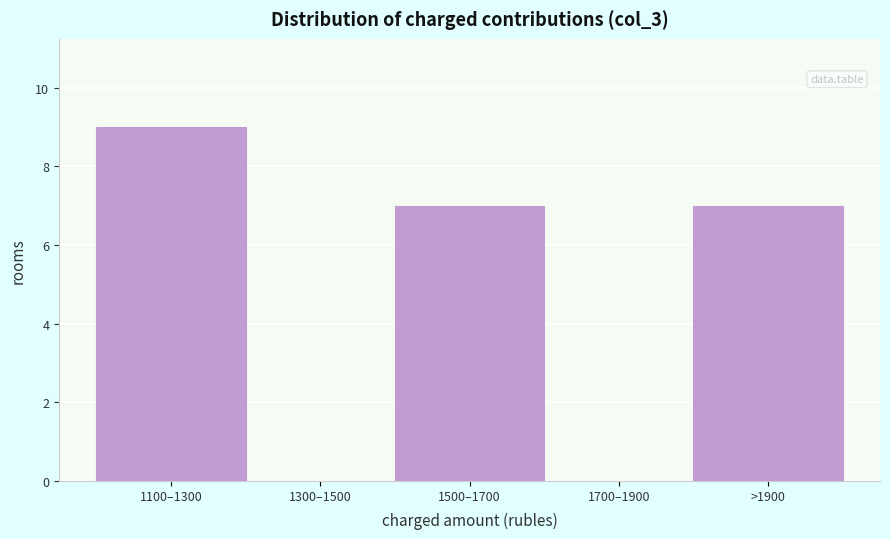

What is the sum of all values?

23